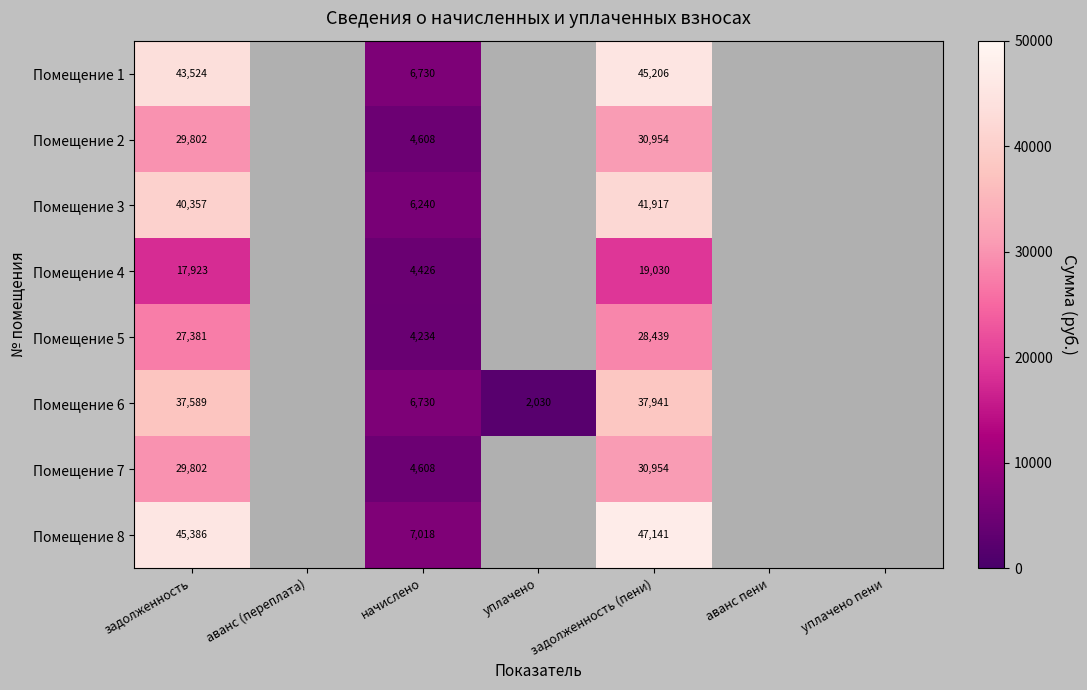

What is the spread (max minus min) of values at задолженность?

27463